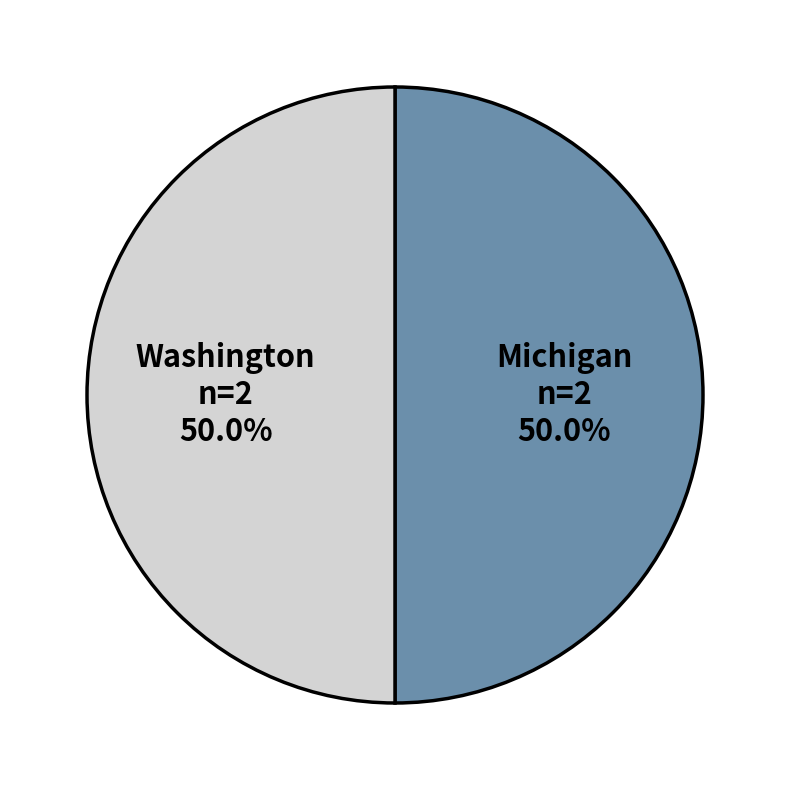

What is the total percentage of Michigan and Washington?

100.0%